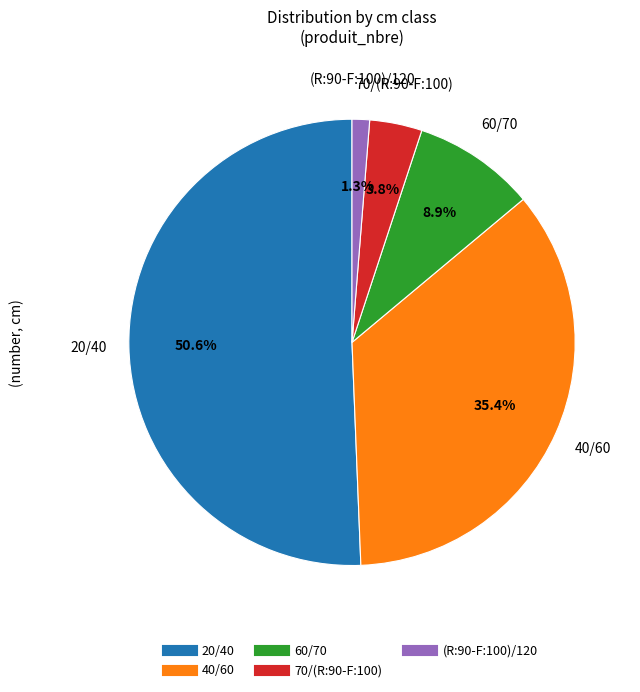

Do 70/(R:90-F:100) and (R:90-F:100)/120 together represent more than half of the pie?

No